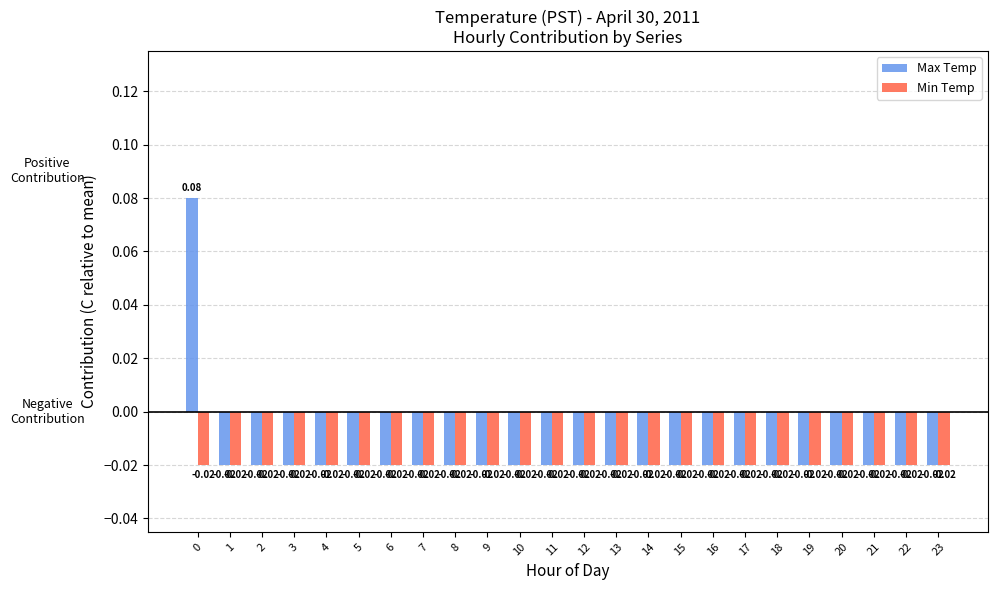

Which series has the widest spread of values?

Max Temp